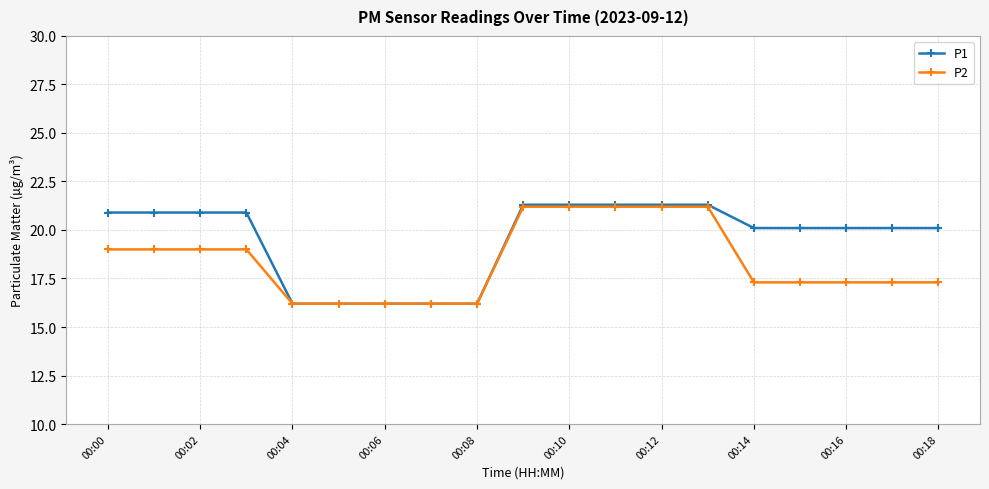

Which series has the widest spread of values?

P1